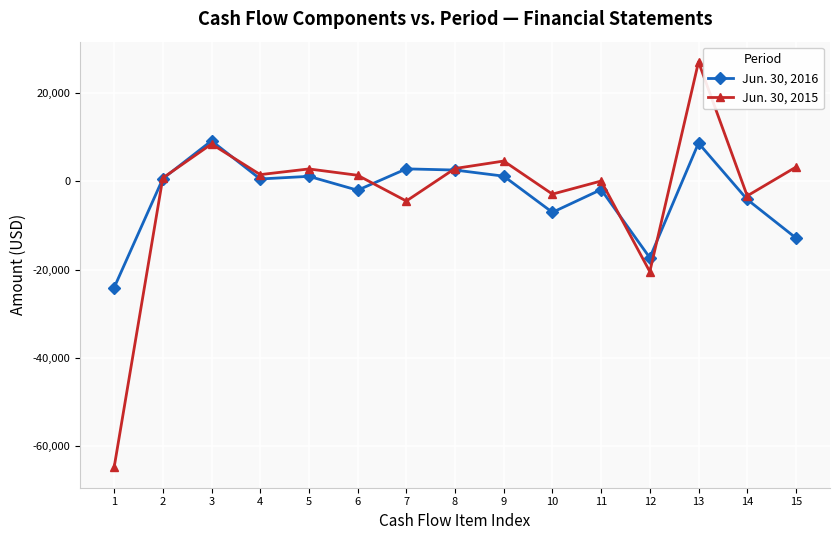

How many values in Jun. 30, 2016 are below zero?

7